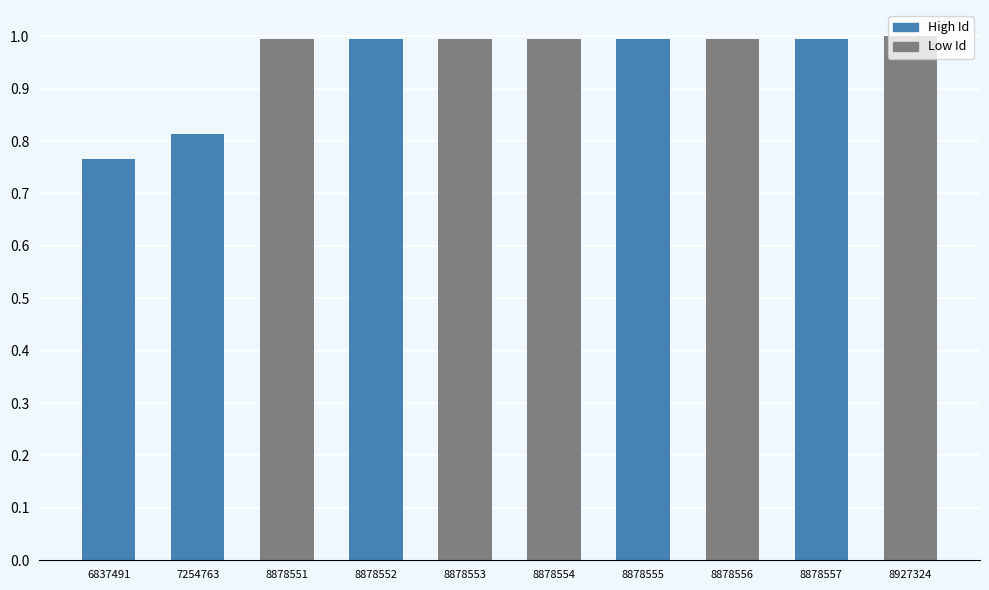

The value at 8927324 is 1.0. True or false?

True